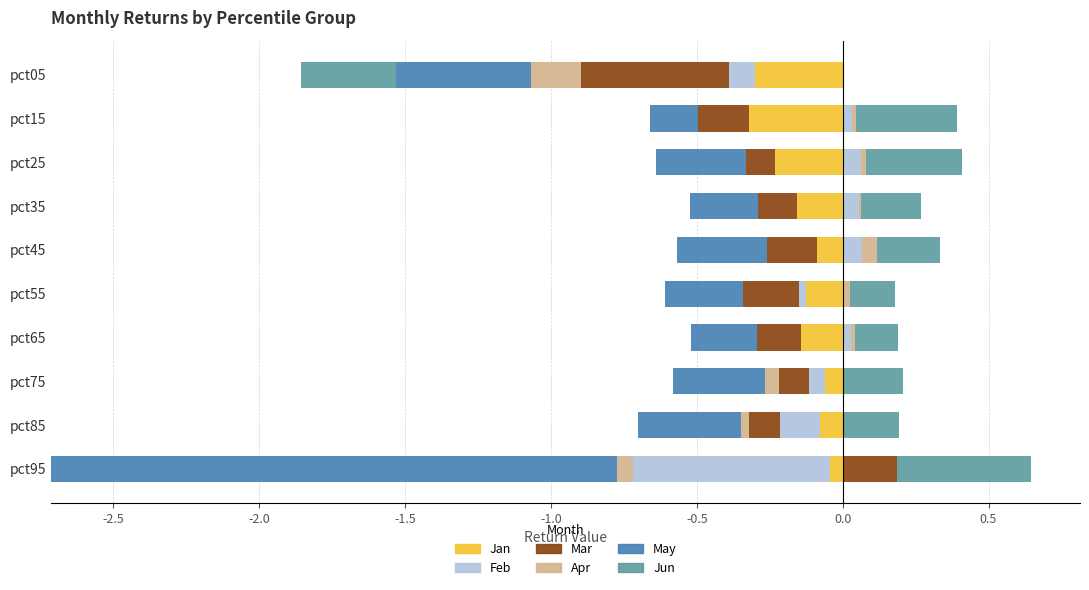

Which has a higher value, pct35 or pct15?

pct35